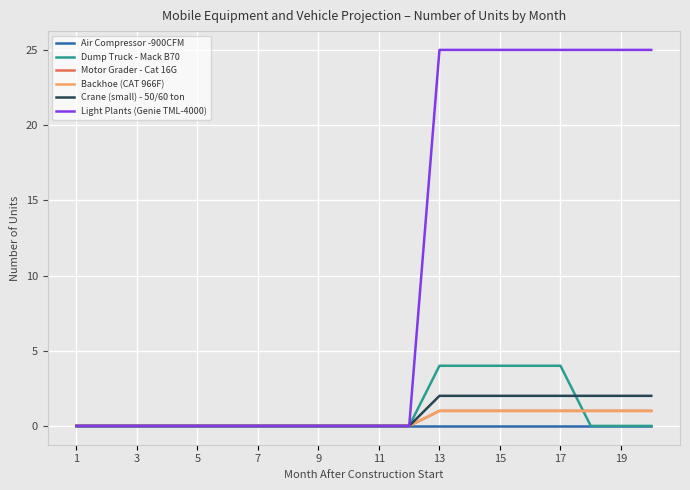

Is this an area chart (filled region under the line)?

No